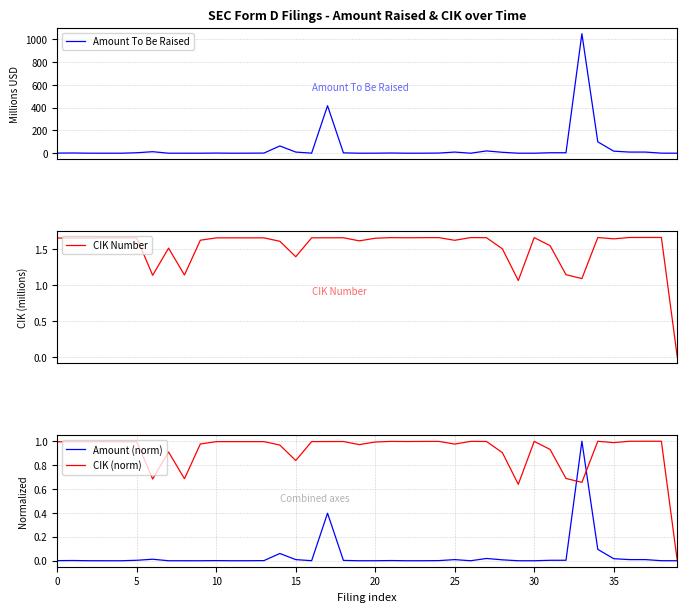

List the series in order of their peak value, highest first.

Amount To Be Raised, CIK Number, Amount (norm), CIK (norm)